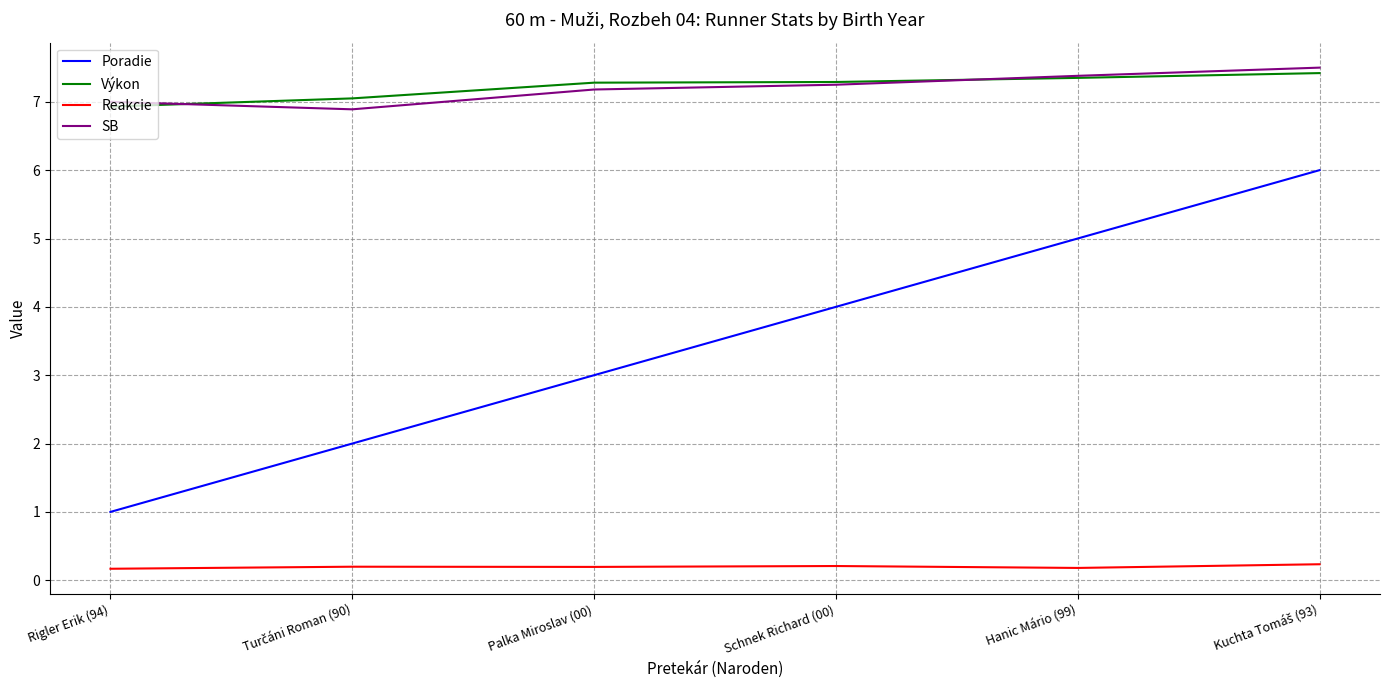

Count the SB values in the range 7 to 8.

5